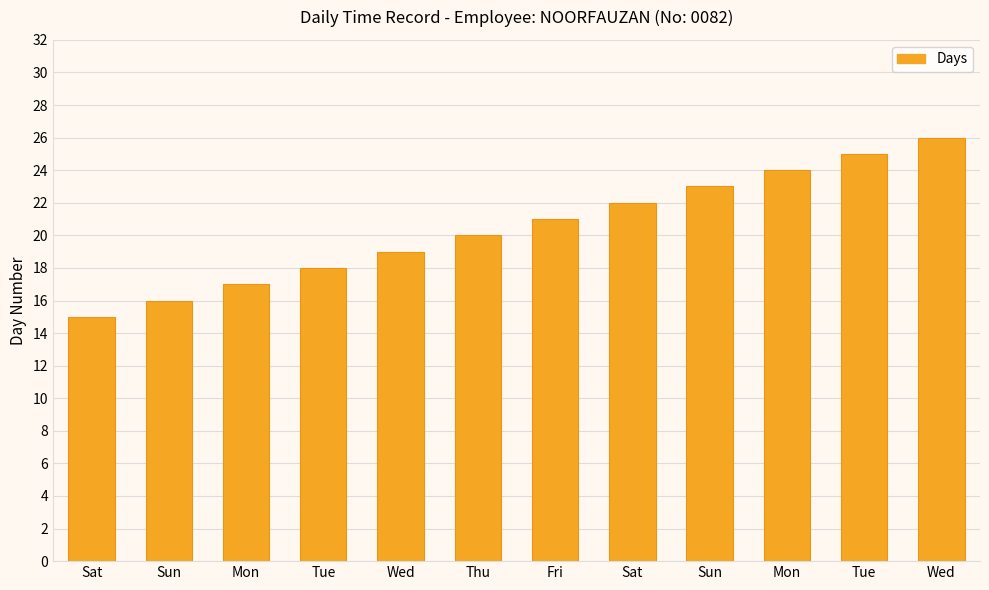

Where does the data first go above 21?

Sat